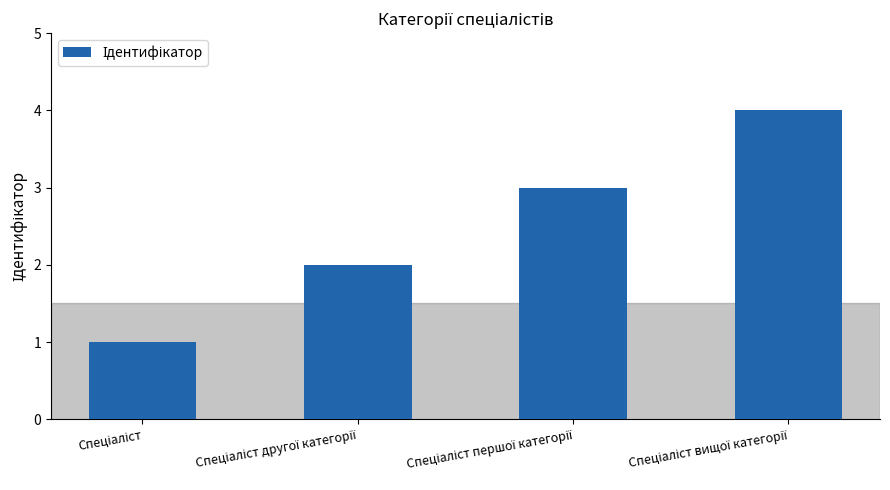

What is the difference between the maximum and minimum values?

3